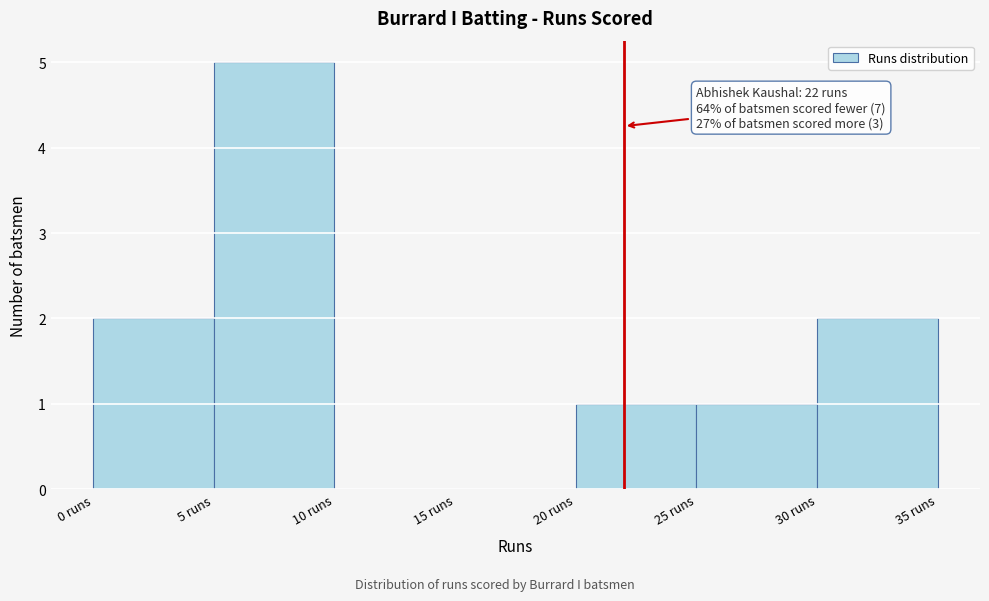

Which range on the x-axis has the tallest bar?

5 to 10